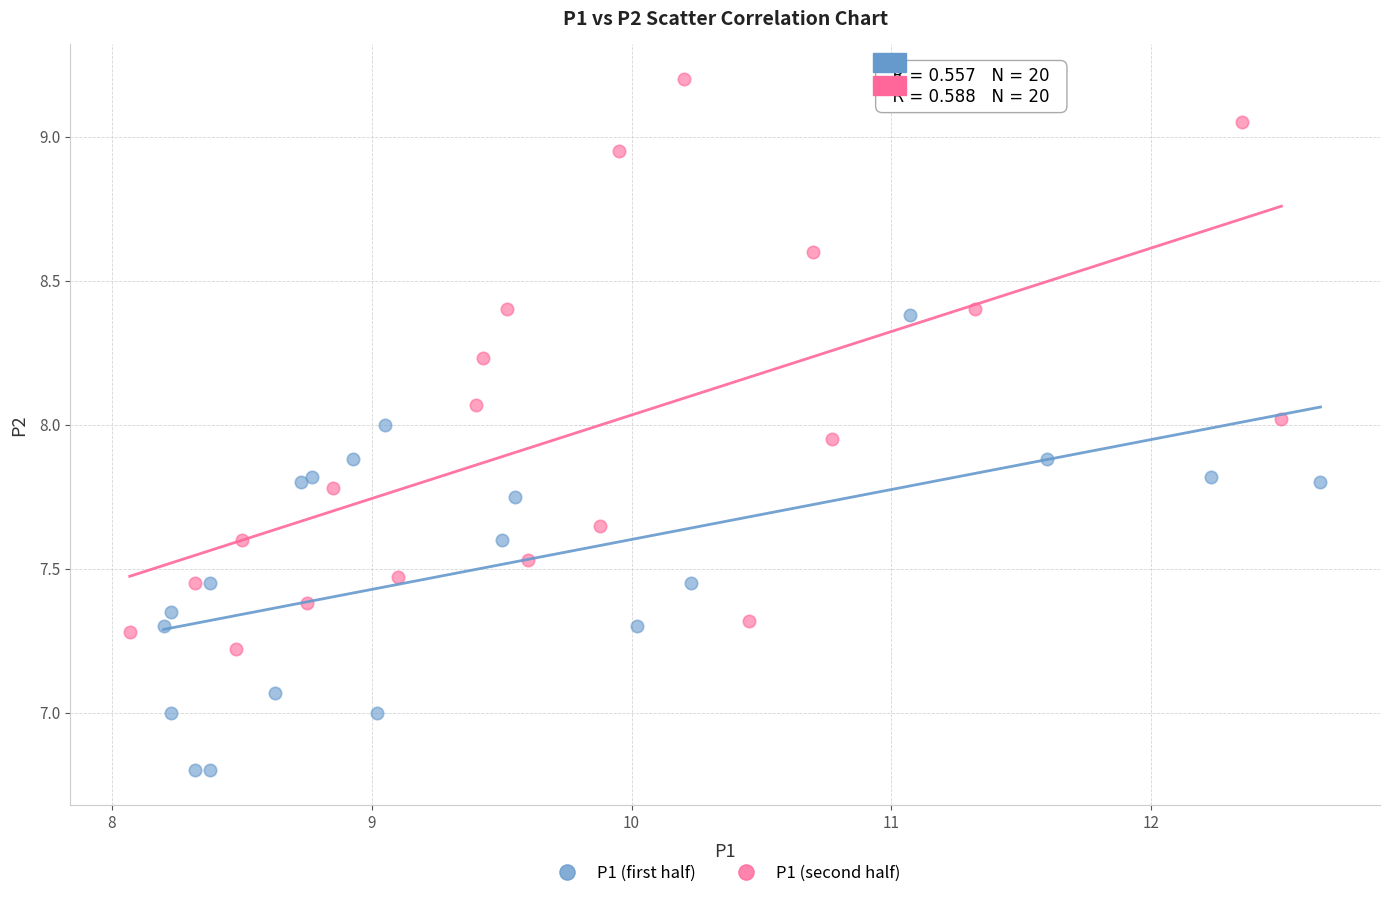

Which series reaches the minimum Y coordinate?

P1 (first half)